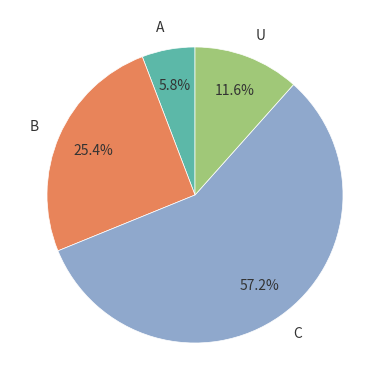

To the nearest percent, what is the combined percentage of U and A?

17%